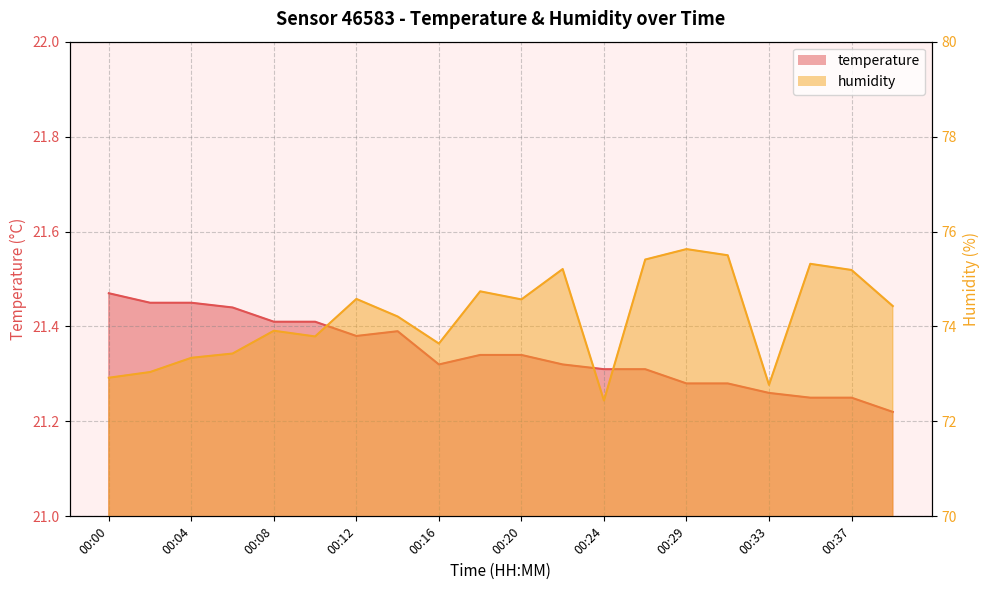

The value of humidity at 00:29 is 75.6. True or false?

True